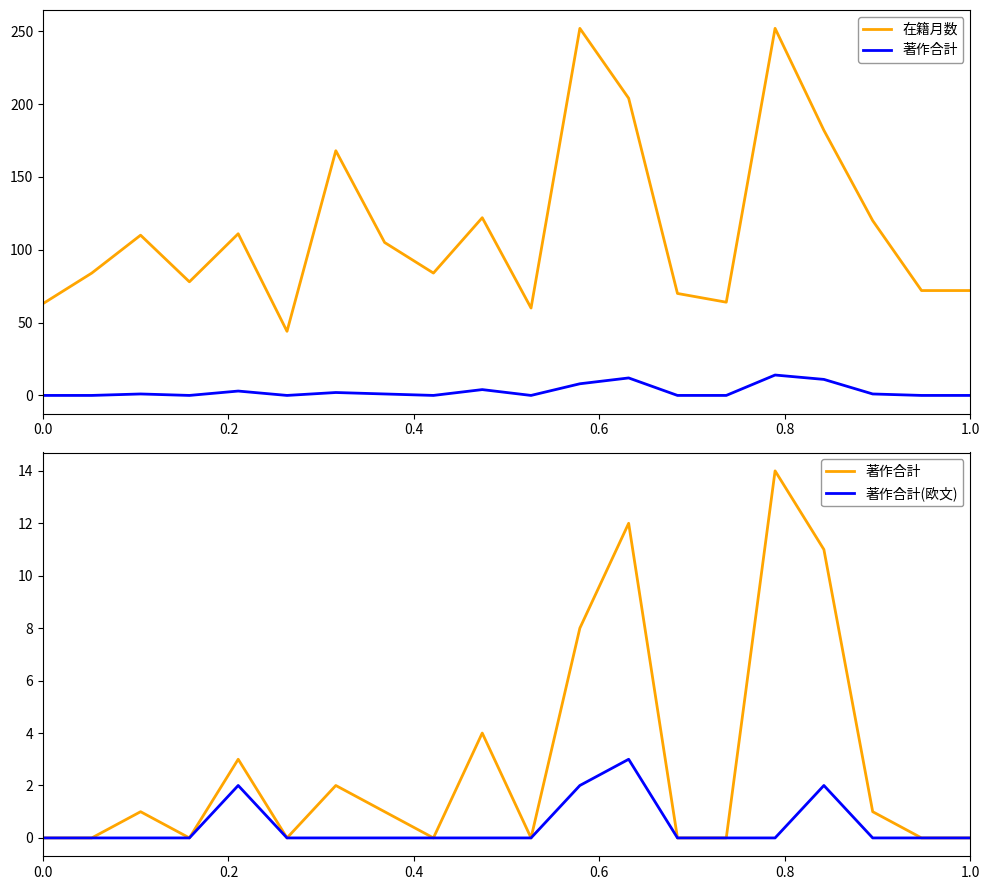

Reading right to left, list all the values displayed in this chart.

在籍月数: 72	72	120	182	252	64	70	204	252	60	122	84	105	168	44	111	78	110	84	63
著作合計: 0	0	1	11	14	0	0	12	8	0	4	0	1	2	0	3	0	1	0	0
著作合計(欧文): 0	0	0	2	0	0	0	3	2	0	0	0	0	0	0	2	0	0	0	0